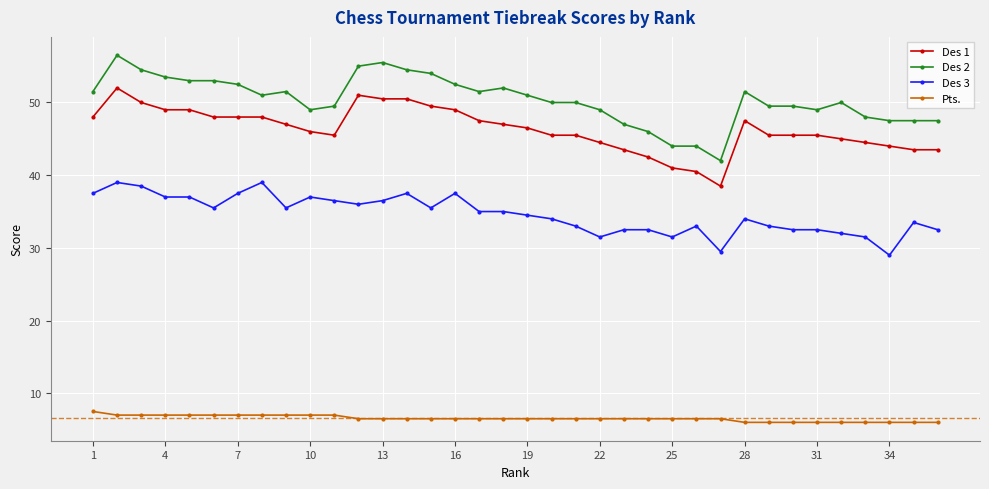

Which series has the largest total across all categories?

Des 2